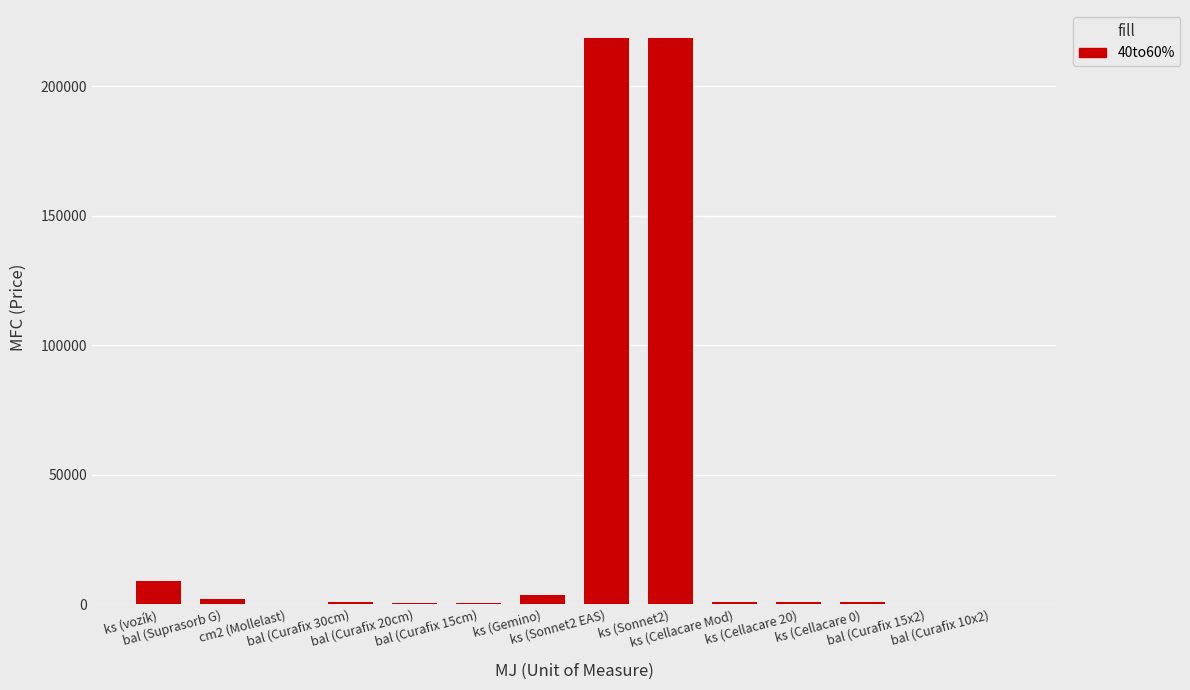

What is the greatest value displayed?

218500